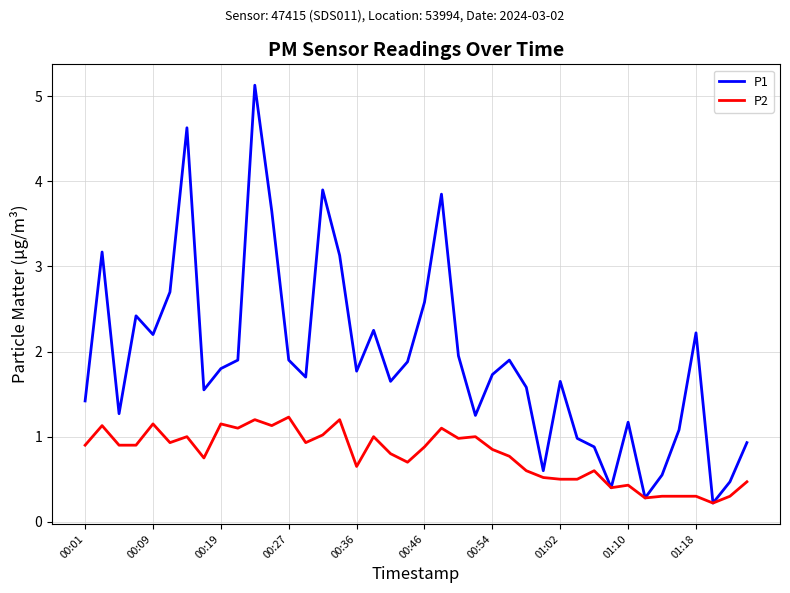

Which series has the widest spread of values?

P1